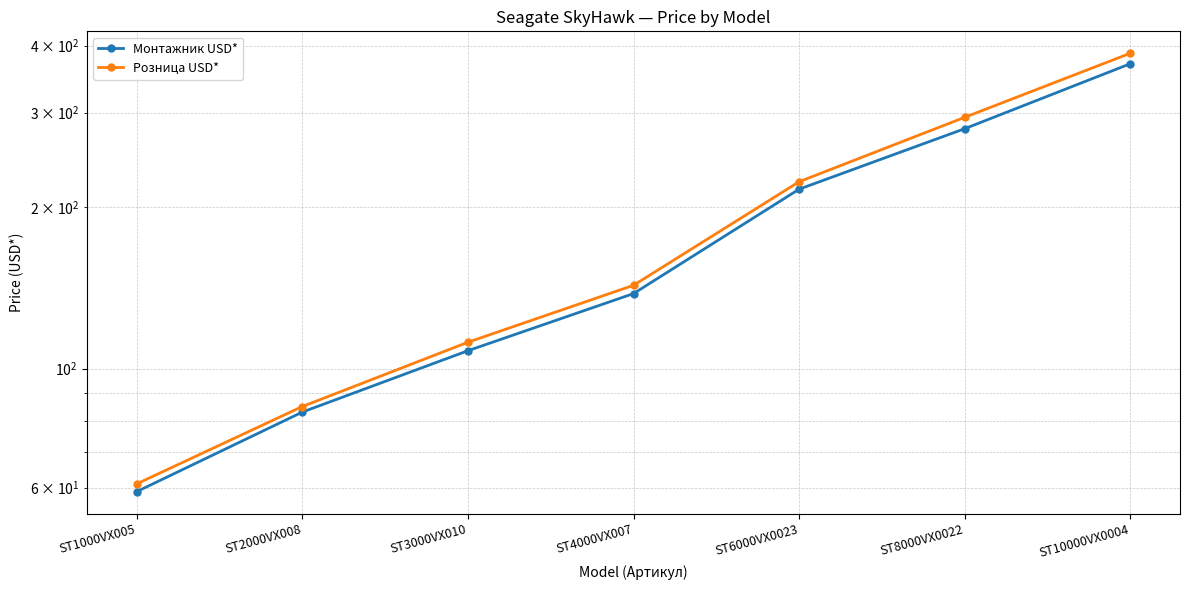

What are all the series names shown in the legend?

Монтажник USD*, Розница USD*